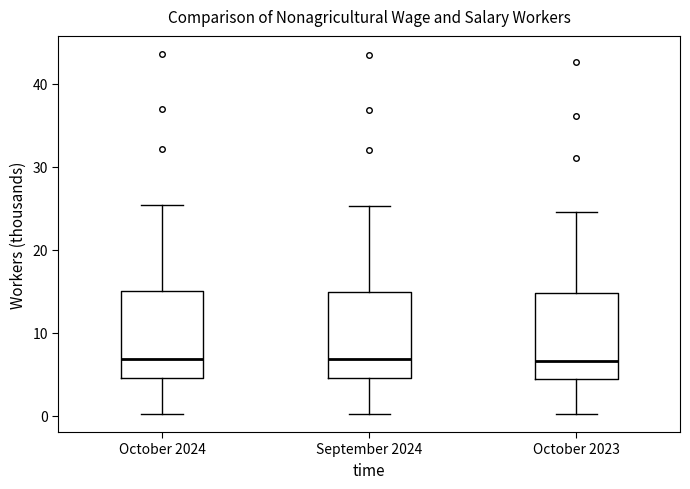

Reading left to right, transcribe this box plot: for each box, give where its median line is, the range the box spans, and where its two whiskers end, as read against the y-axis. The values are not printed on the chart, so give them approximately, as read against the axis.

October 2024: median 7, box 5 to 15, whiskers 0 to 25
September 2024: median 7, box 5 to 15, whiskers 0 to 25
October 2023: median 7, box 4 to 15, whiskers 0 to 25